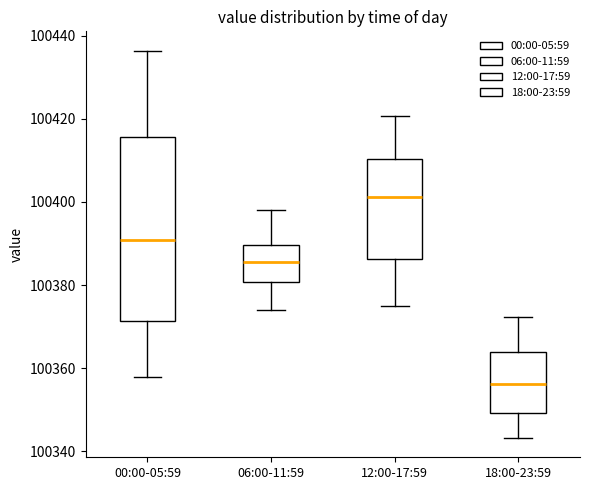

Reading left to right, transcribe this box plot: for each box, give where its median line is, the range the box spans, and where its two whiskers end, as read against the y-axis. The values are not printed on the chart, so give them approximately, as read against the axis.

00:00-05:59: median 100390, box 100372 to 100416, whiskers 100358 to 100436
06:00-11:59: median 100386, box 100380 to 100390, whiskers 100374 to 100398
12:00-17:59: median 100402, box 100386 to 100410, whiskers 100374 to 100420
18:00-23:59: median 100356, box 100350 to 100364, whiskers 100344 to 100372